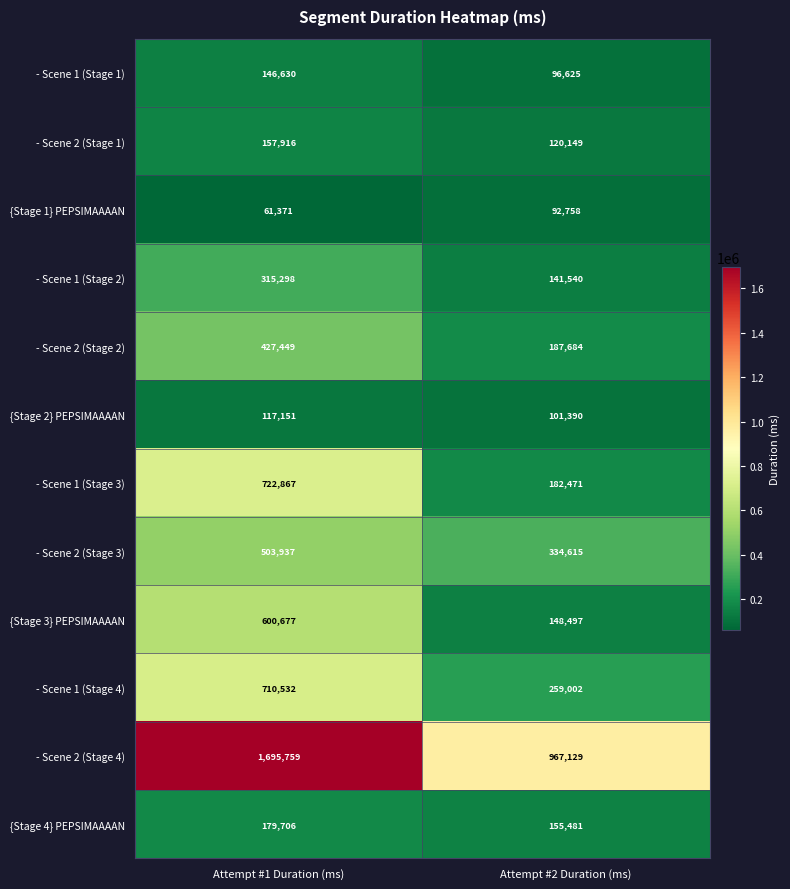

Rank the series at Attempt #1 Duration (ms) from lowest to highest value.

{Stage 1} PEPSIMAAAAN, {Stage 2} PEPSIMAAAAN, - Scene 1 (Stage 1), - Scene 2 (Stage 1), {Stage 4} PEPSIMAAAAN, - Scene 1 (Stage 2), - Scene 2 (Stage 2), - Scene 2 (Stage 3), {Stage 3} PEPSIMAAAAN, - Scene 1 (Stage 4), - Scene 1 (Stage 3), - Scene 2 (Stage 4)